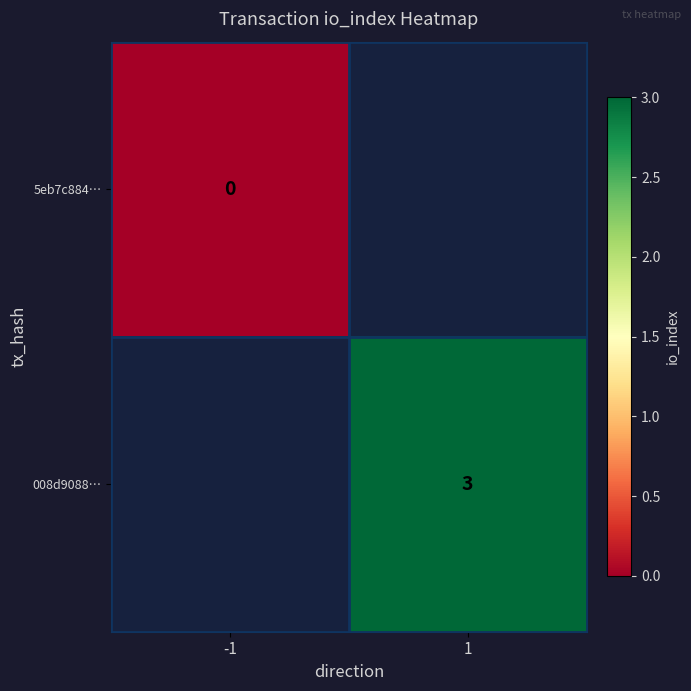

Is the value of 5eb7c884… at 1 greater than the value of 008d9088… at -1?

No